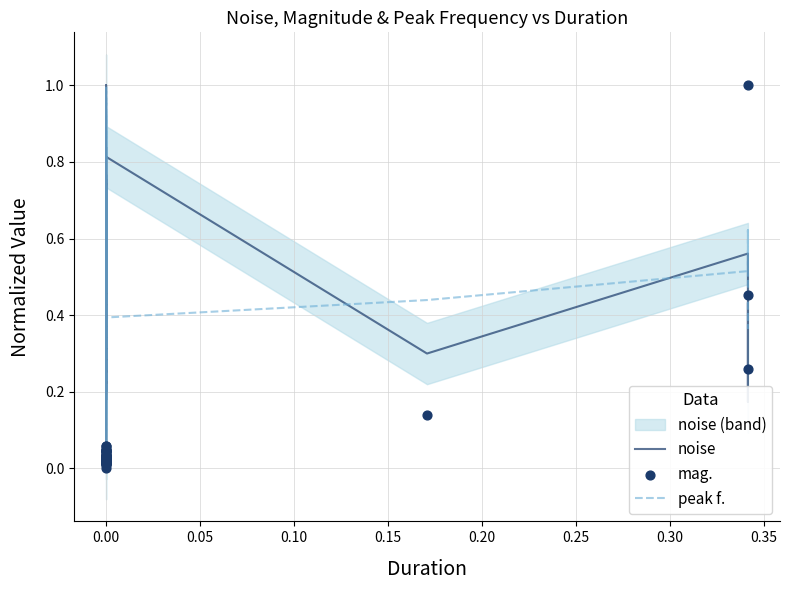

Which series has the largest total across all categories?

peak f.